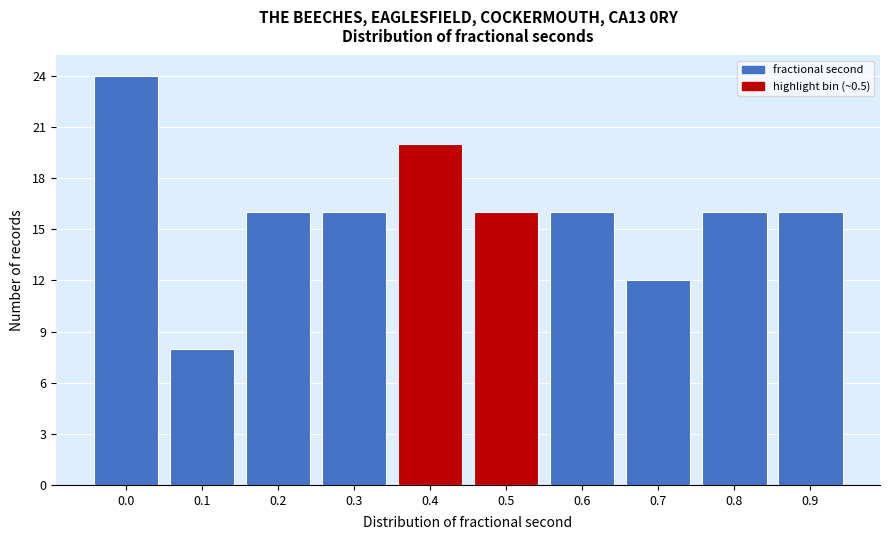

Reading left to right, what are all the values shown in this chart?

24	8	16	16	20	16	16	12	16	16